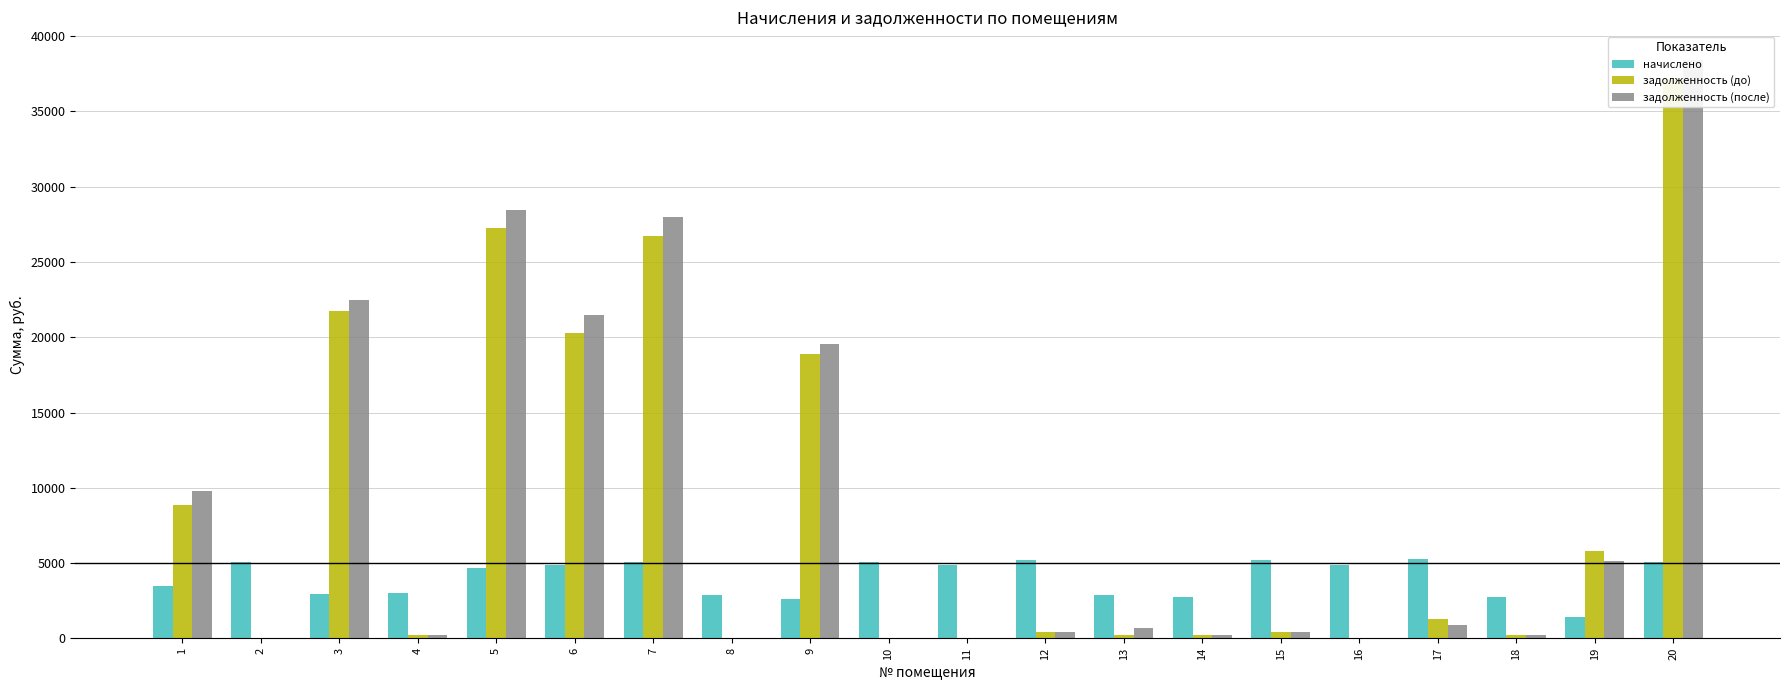

Are the bars grouped side by side (vs. stacked)?

Yes